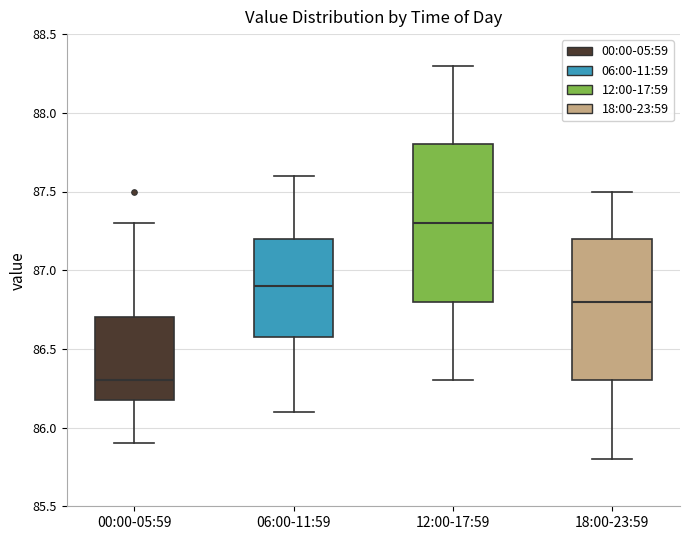

Reading left to right, read every box against the y-axis: the position of its median line, the range the box covers, and the ends of its whiskers. The values are not printed on the chart, so give them approximately, as read against the axis.

00:00-05:59: median 86.3, box 86.2 to 86.7, whiskers 85.9 to 87.3
06:00-11:59: median 86.9, box 86.6 to 87.2, whiskers 86.1 to 87.6
12:00-17:59: median 87.3, box 86.8 to 87.8, whiskers 86.3 to 88.3
18:00-23:59: median 86.8, box 86.3 to 87.2, whiskers 85.8 to 87.5